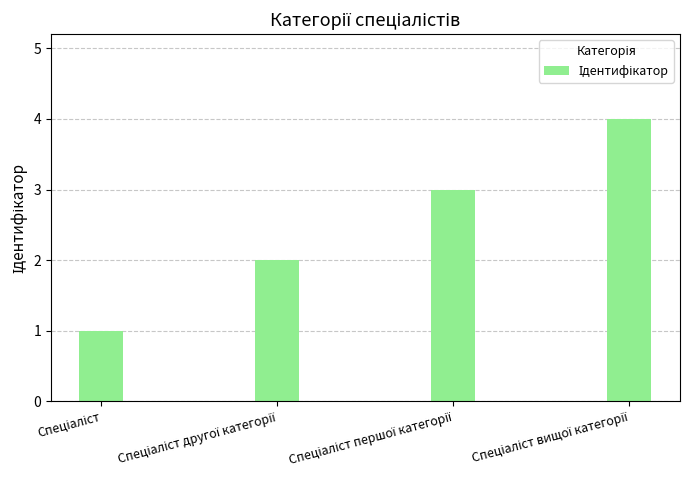

What is the sum of all values?

10